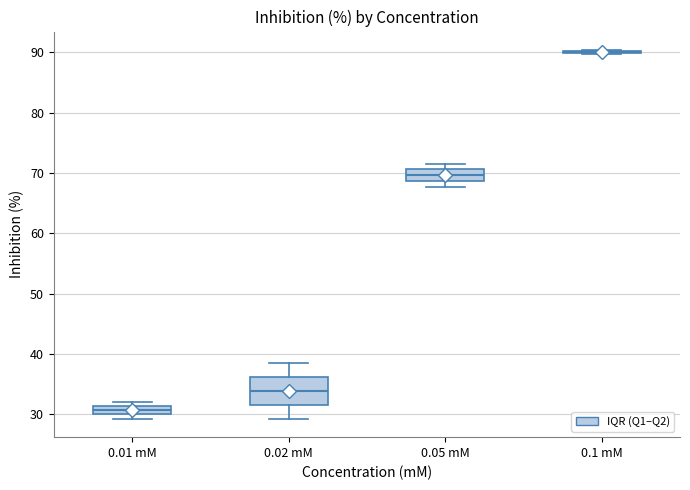

Comparing the boxes themselves (not the whiskers), which one is the tallest?

0.02 mM